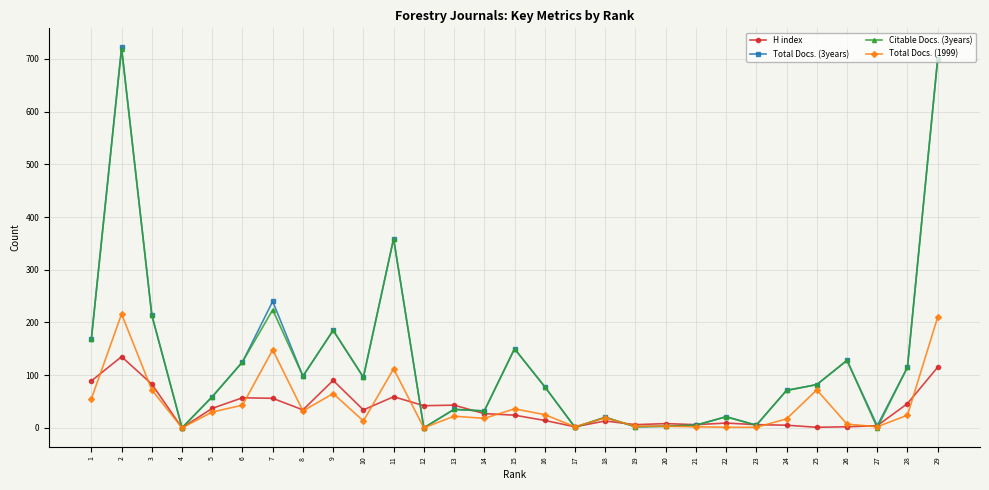

What is the approximate value of H index at 28, to the nearest 10?

50